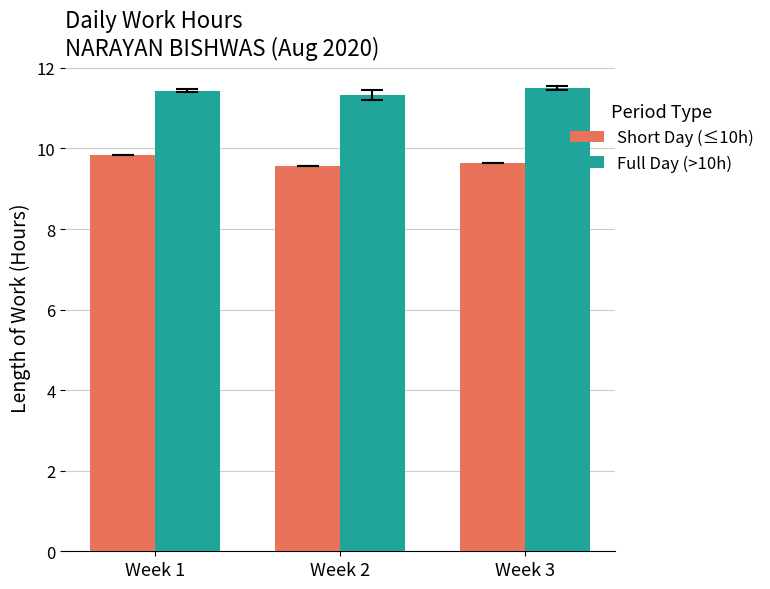

Reading left to right, transcribe all the data shown in this chart.

Short Day (≤10h): Week 1=9.8	Week 2=9.6	Week 3=9.6
Full Day (>10h): Week 1=11.4	Week 2=11.3	Week 3=11.5